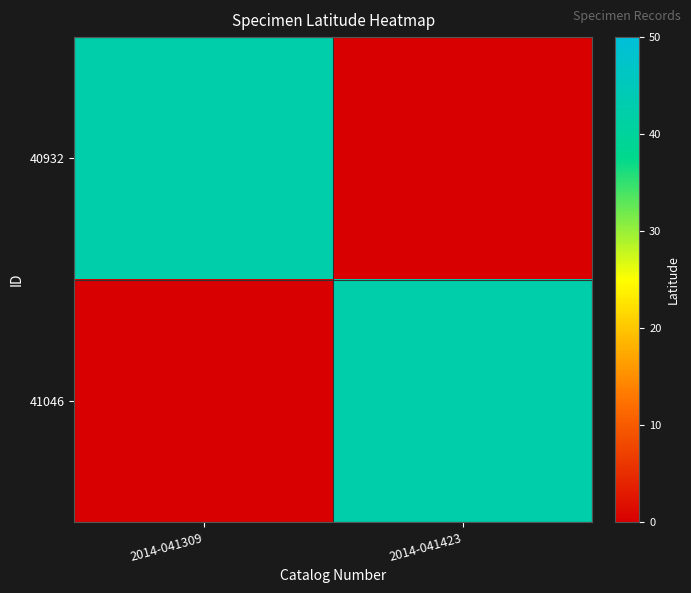

Rank the series at 2014-041309 from lowest to highest value.

41046, 40932